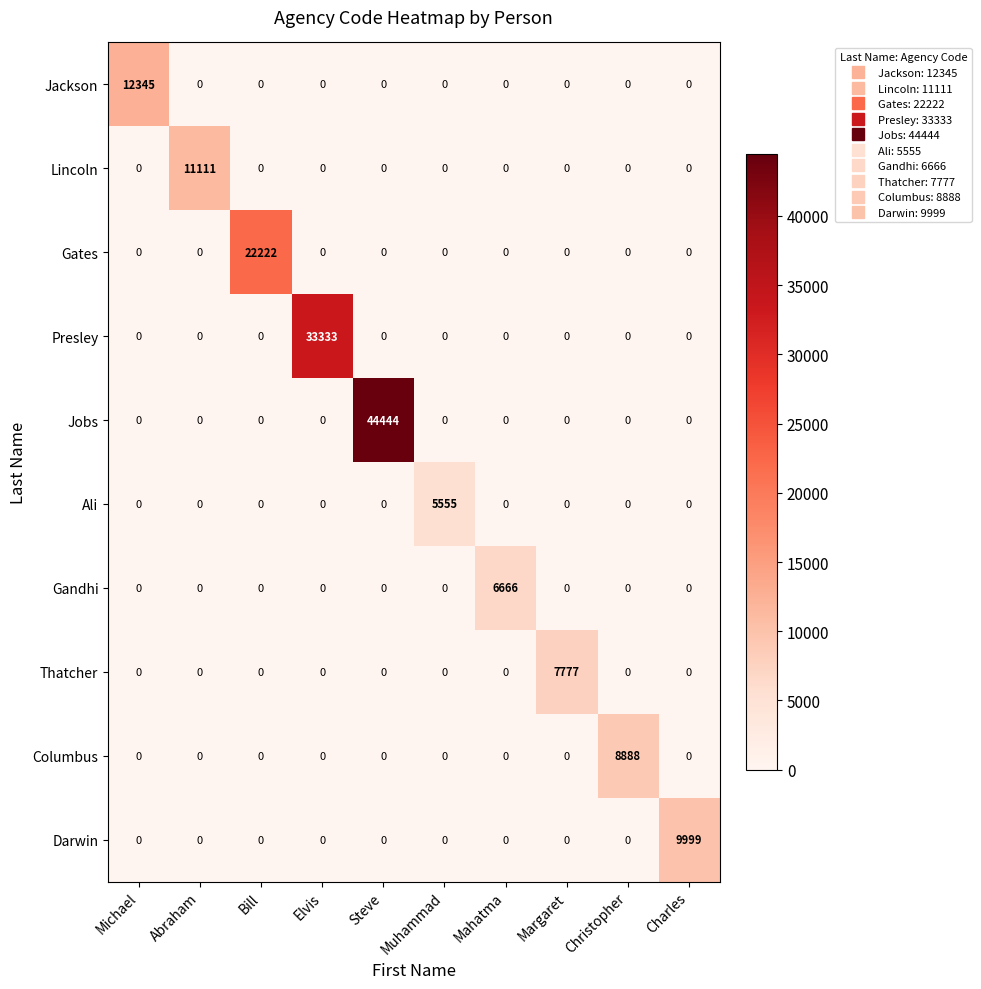

What is the sum of all Jobs values?

44444